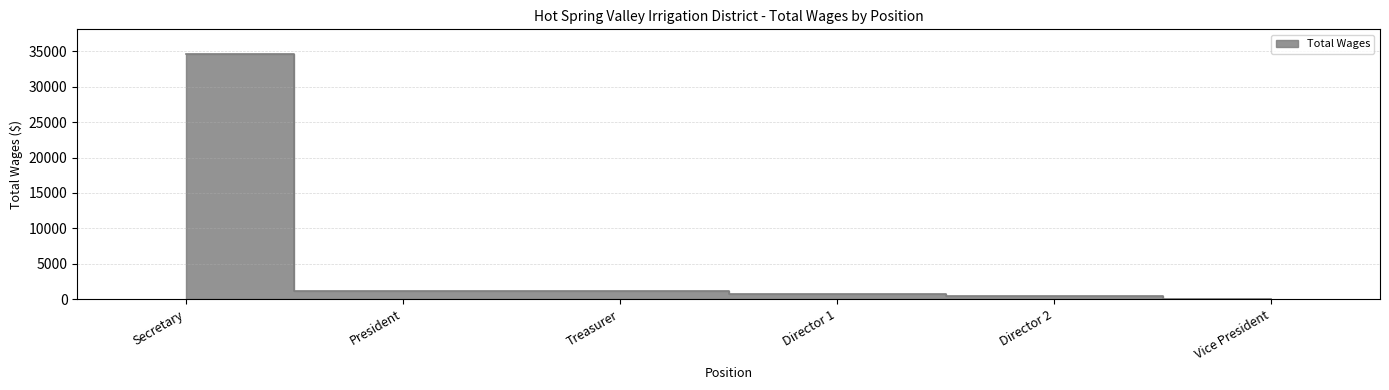

True or false: there are more than 1 points higher than both neighbors.

False